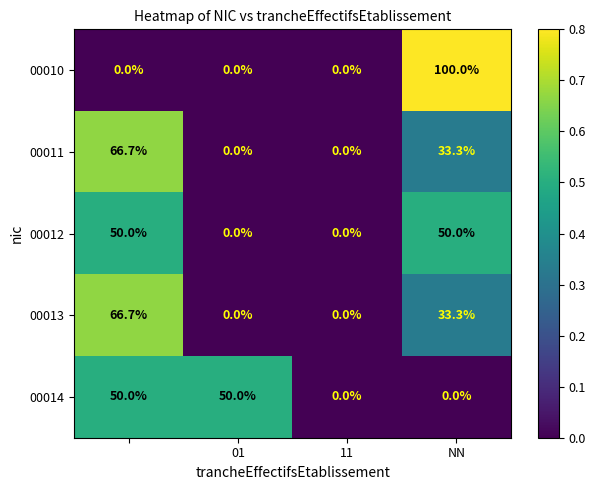

Which series has the widest spread of values?

00010